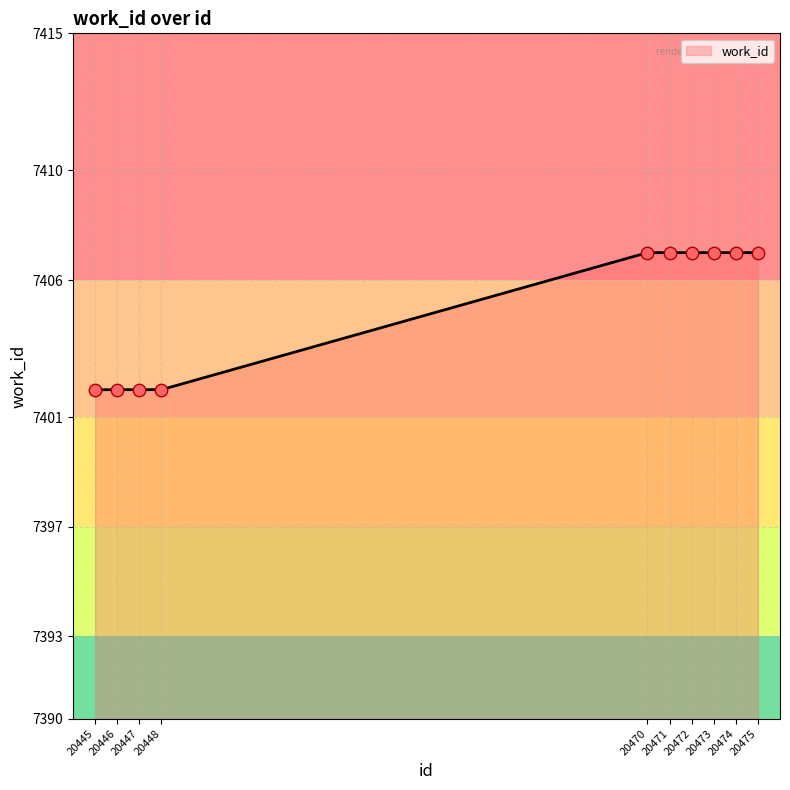

Approximately how many times larger is the value at 20445 compared to 20474?

1.0